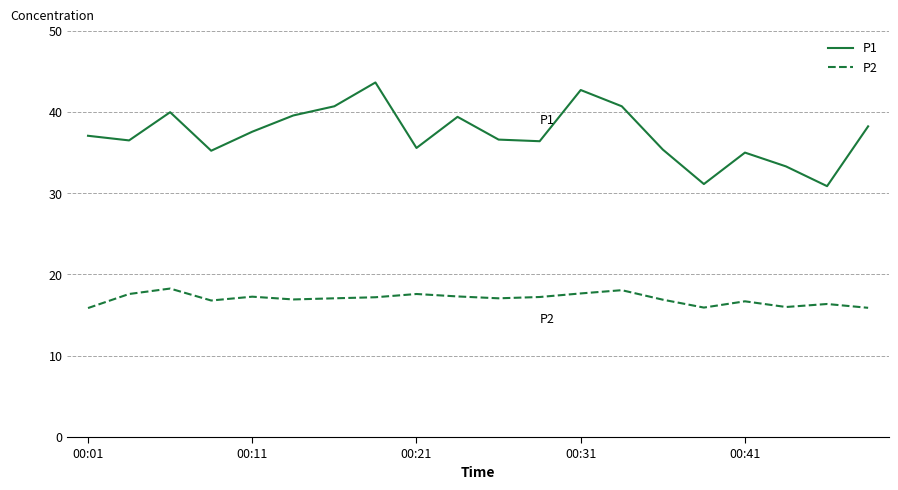

Which series has the largest total across all categories?

P1